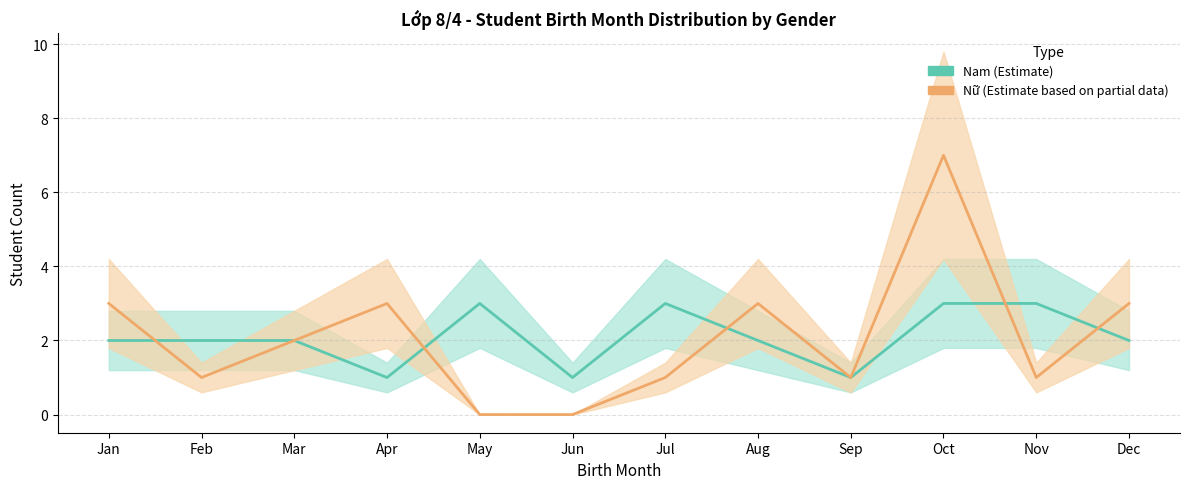

Reading left to right, transcribe all the data shown in this chart.

Nam (Estimate): 2	2	2	1	3	1	3	2	1	3	3	2
Nữ (Estimate based on partial data): 3	1	2	3	0	0	1	3	1	7	1	3